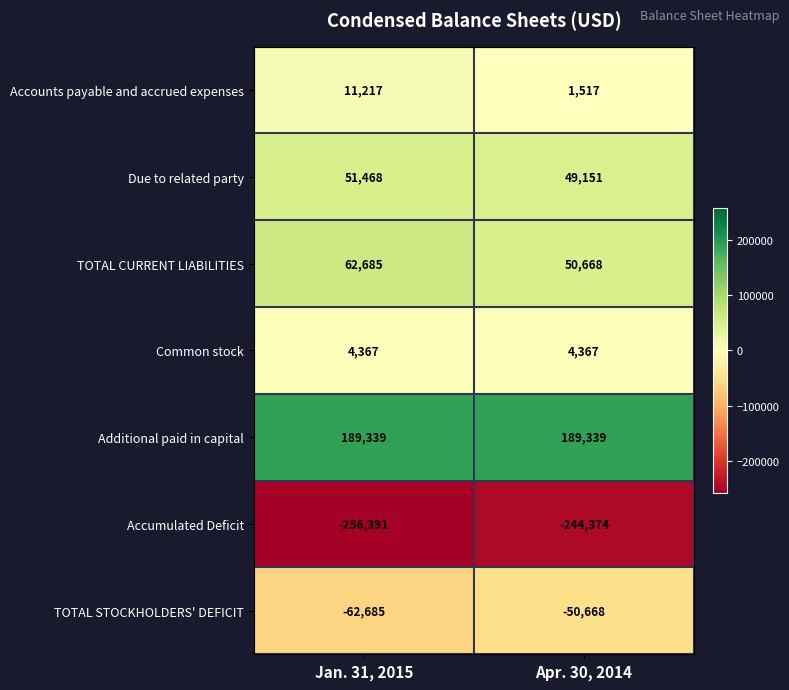

At which label is TOTAL STOCKHOLDERS' DEFICIT closest to -56676?

Apr. 30, 2014